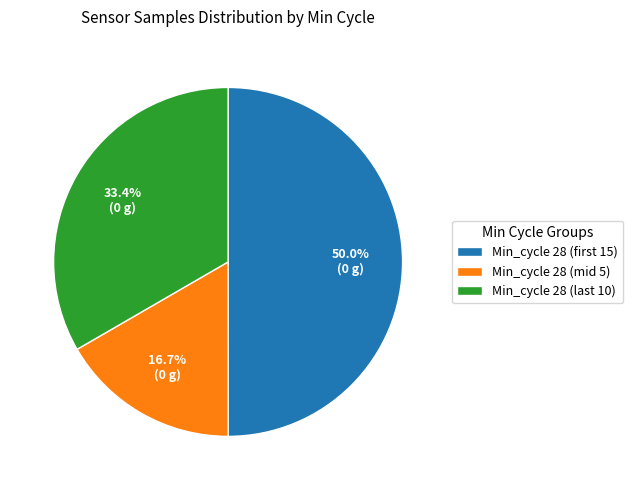

Count the number of slices in the pie.

3